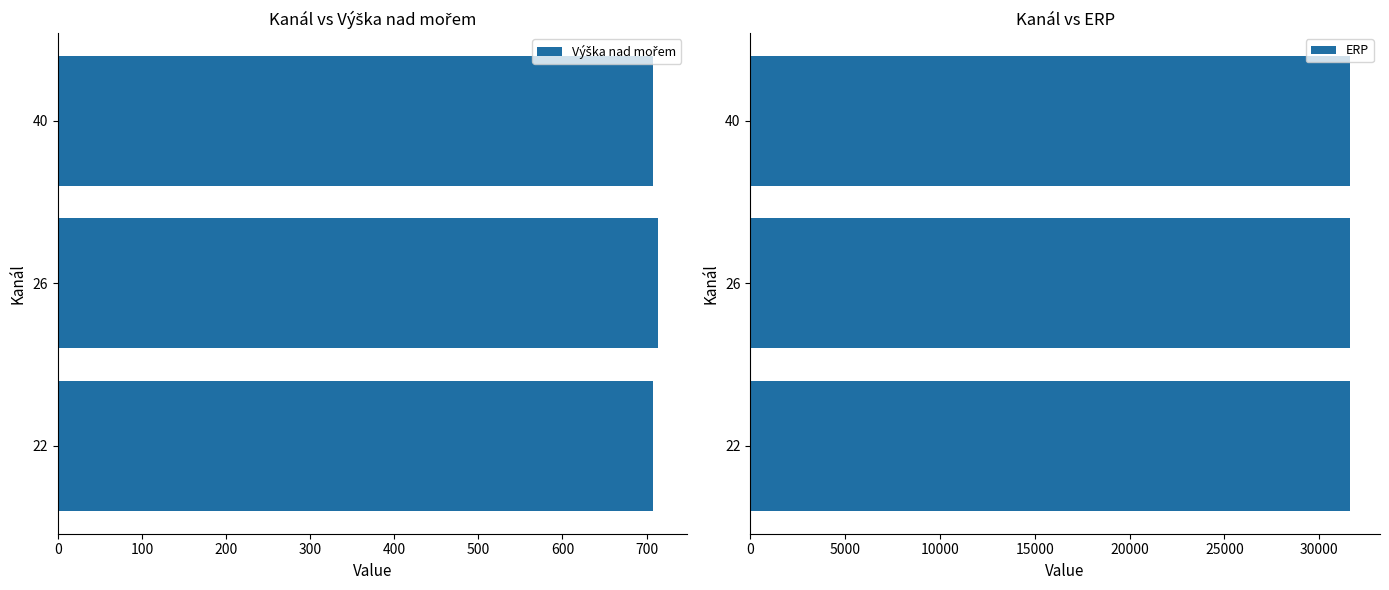

List the series in order of their peak value, lowest first.

ERP, Výška nad mořem